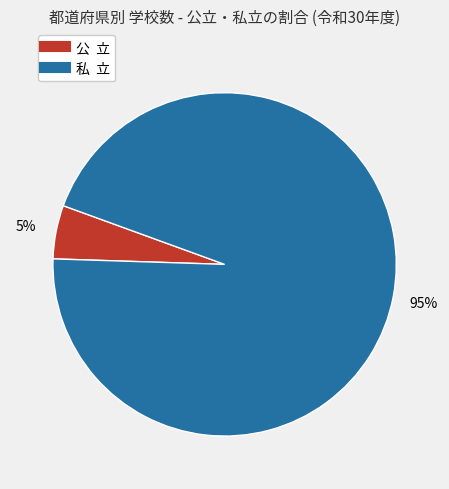

Combined, do 公 立 and 私 立 account for over 50%?

Yes